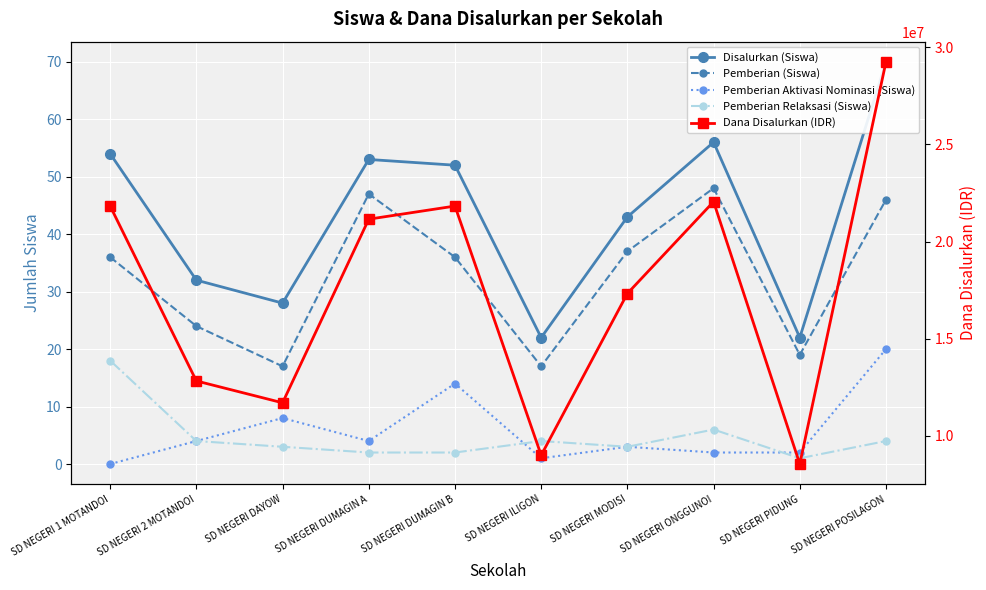

Does the chart display data point markers on the line(s)?

Yes